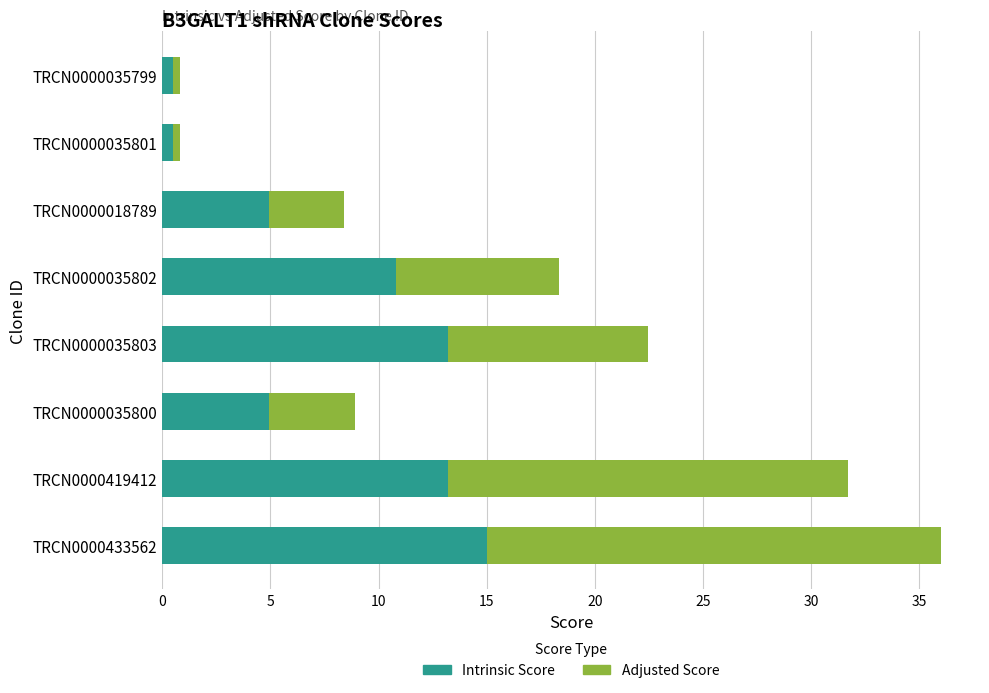

At which label does Intrinsic Score reach its peak?

TRCN0000433562